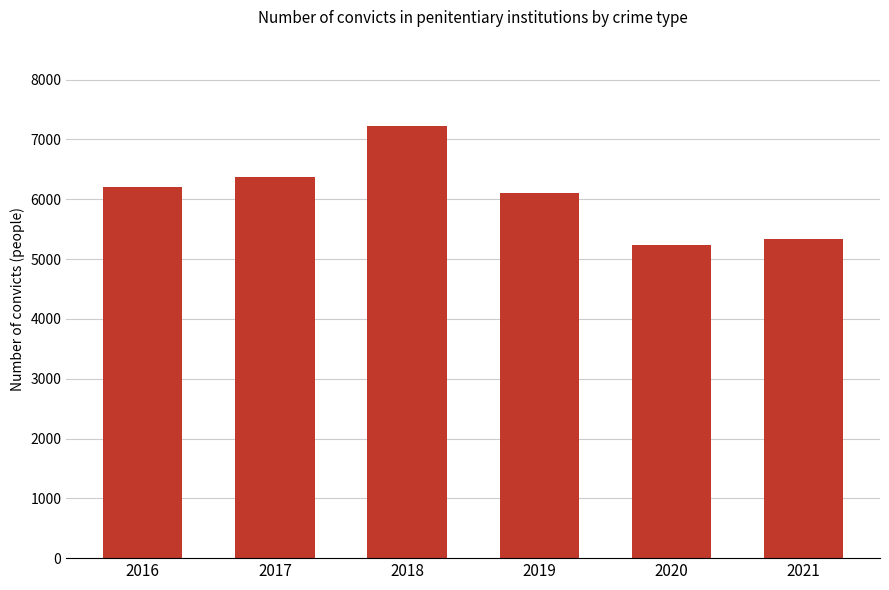

What is the minimum value shown in the chart?

5243